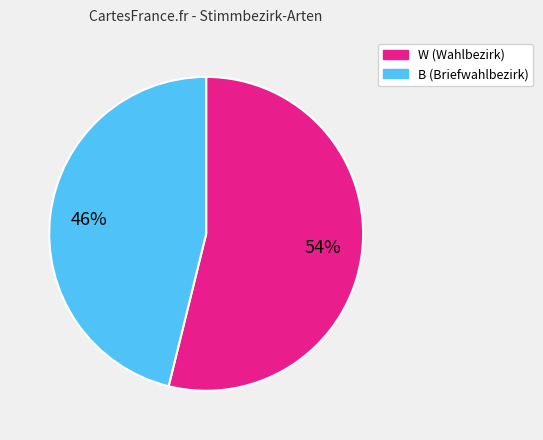

Is it true that W is 65% of the pie?

False